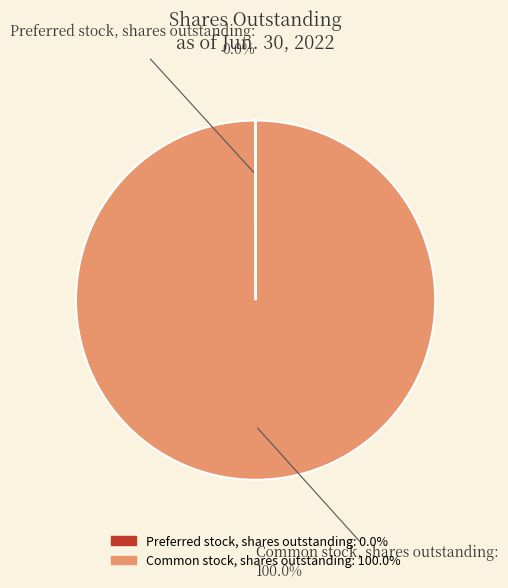

Is there a majority slice in this chart?

Yes